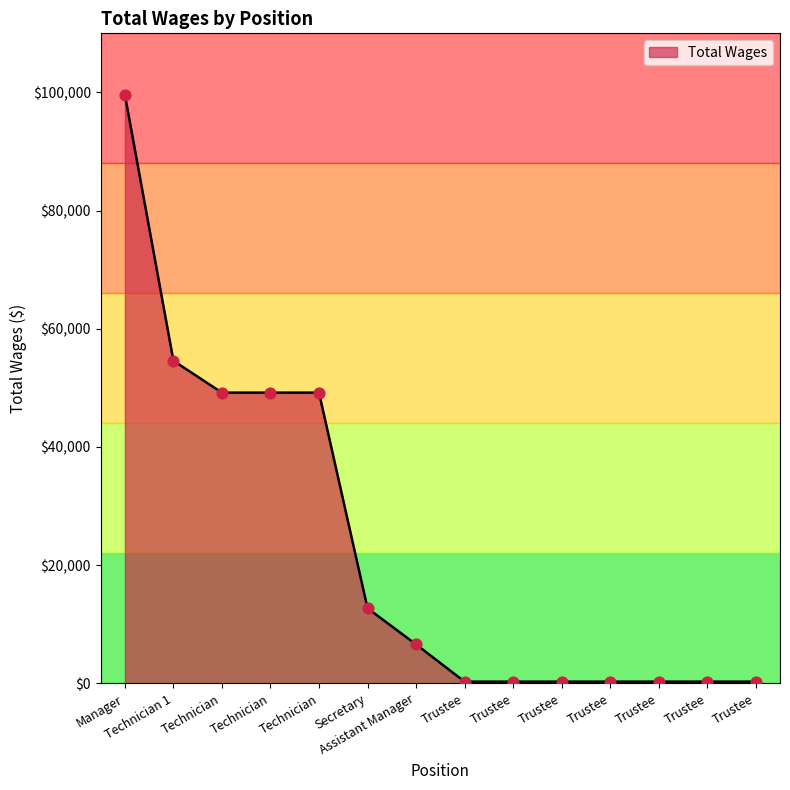

How many lines are shown in the chart?

1